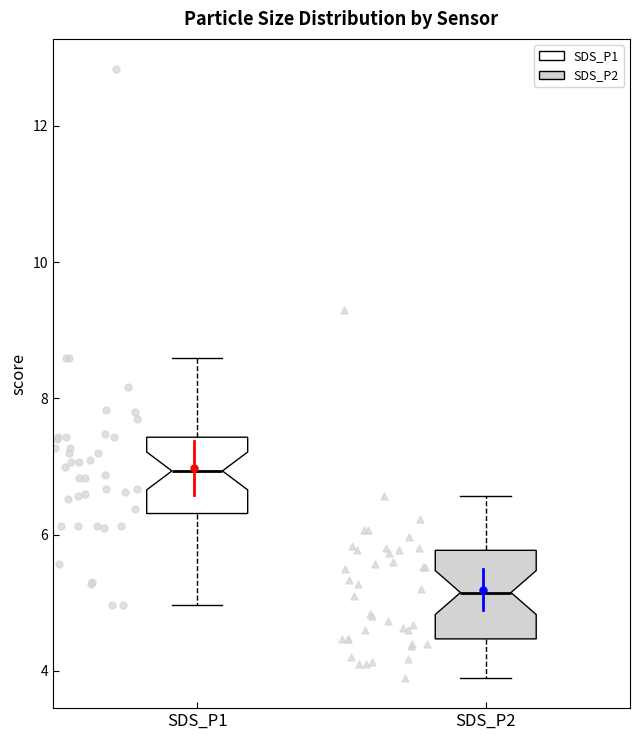

Which box's median line is the lowest?

SDS_P2